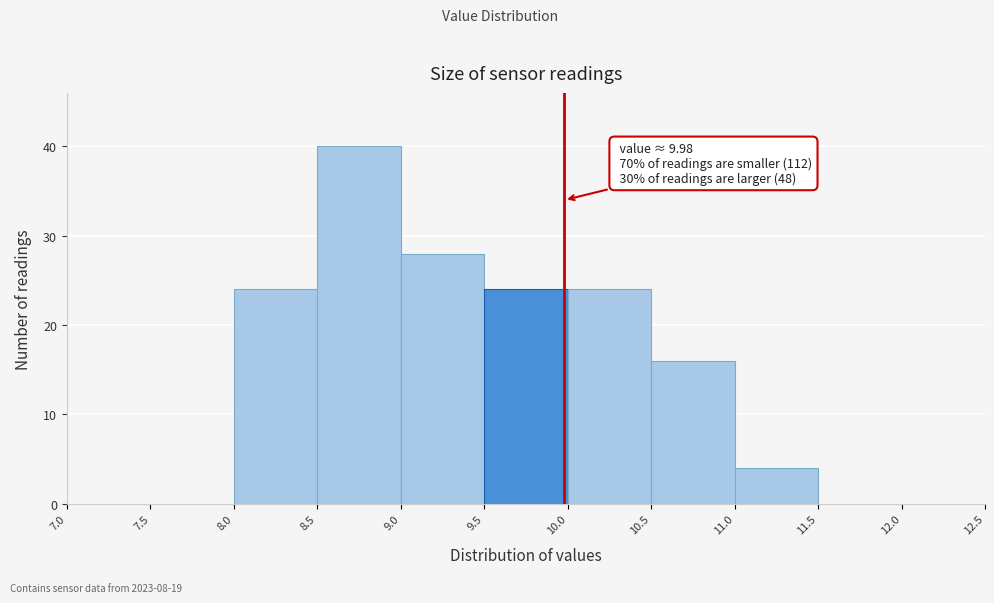

Which range on the x-axis has the tallest bar?

8.5 to 9.0